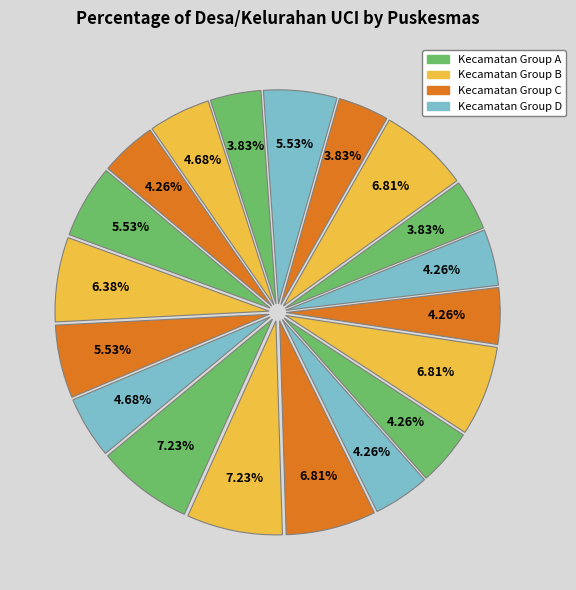

Is there a majority slice in this chart?

No